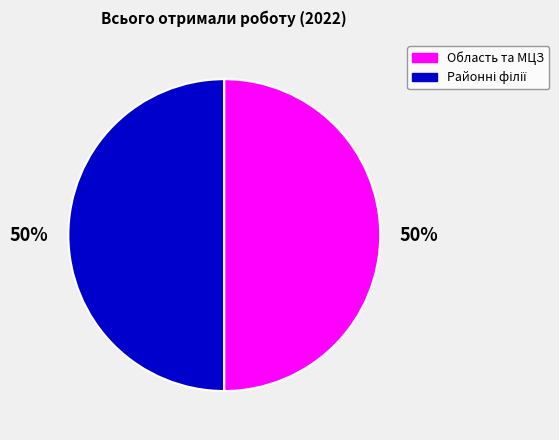

What is the largest slice in the pie chart?

Область